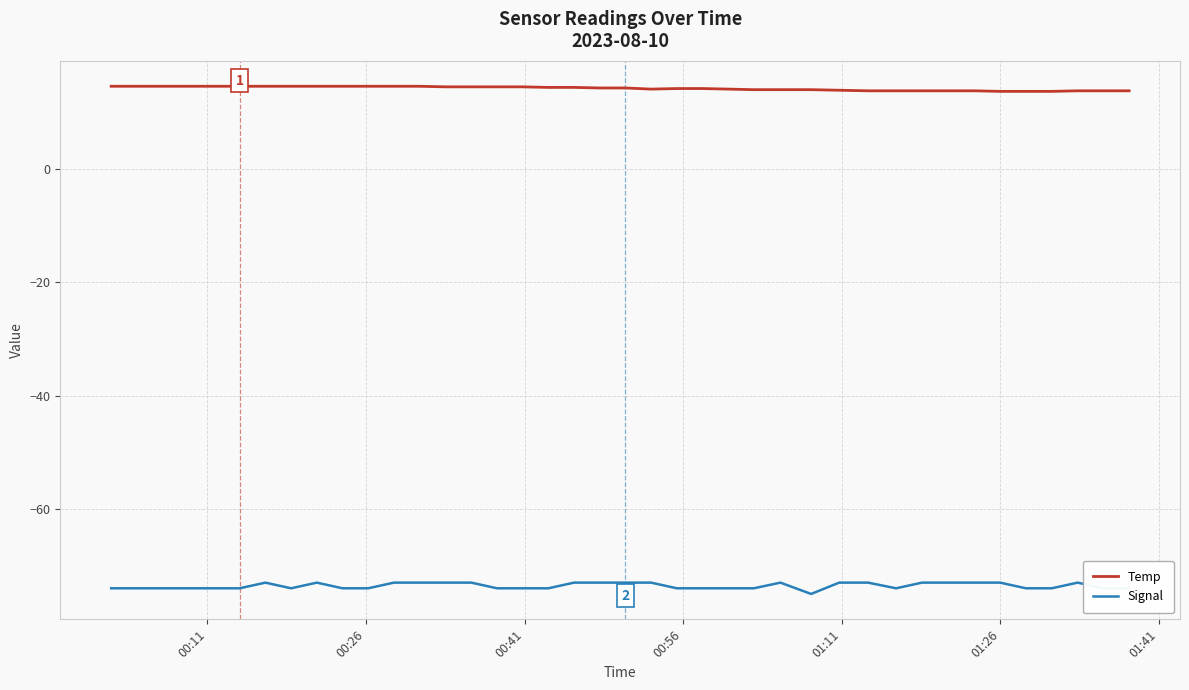

What is the minimum value for Temp?

13.7